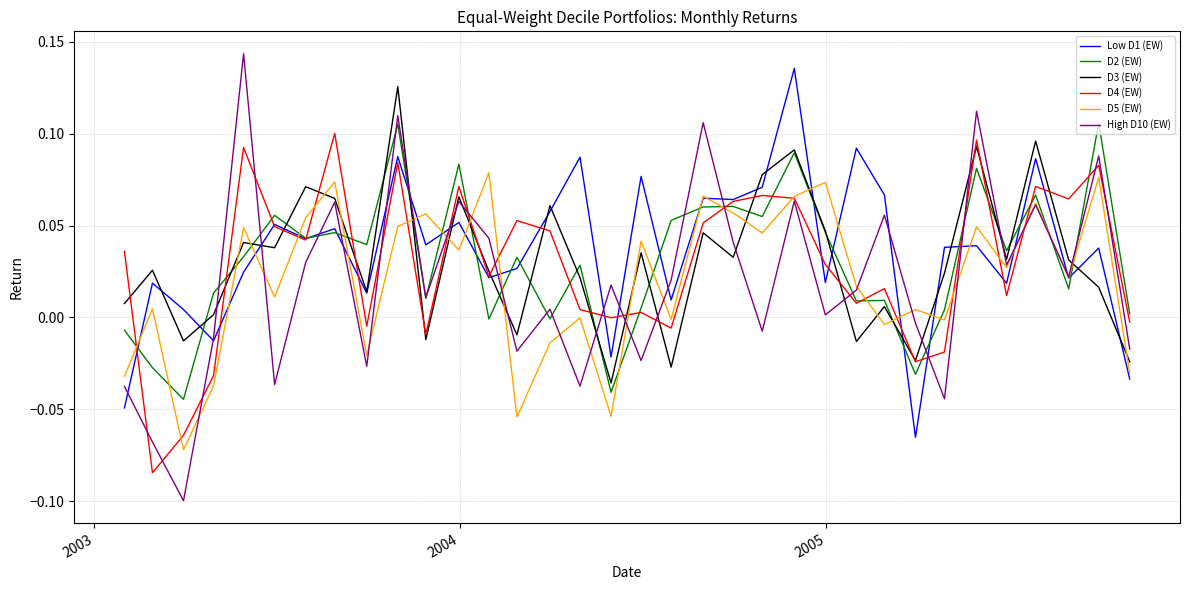

Which series has the largest range (max minus min)?

High D10 (EW)